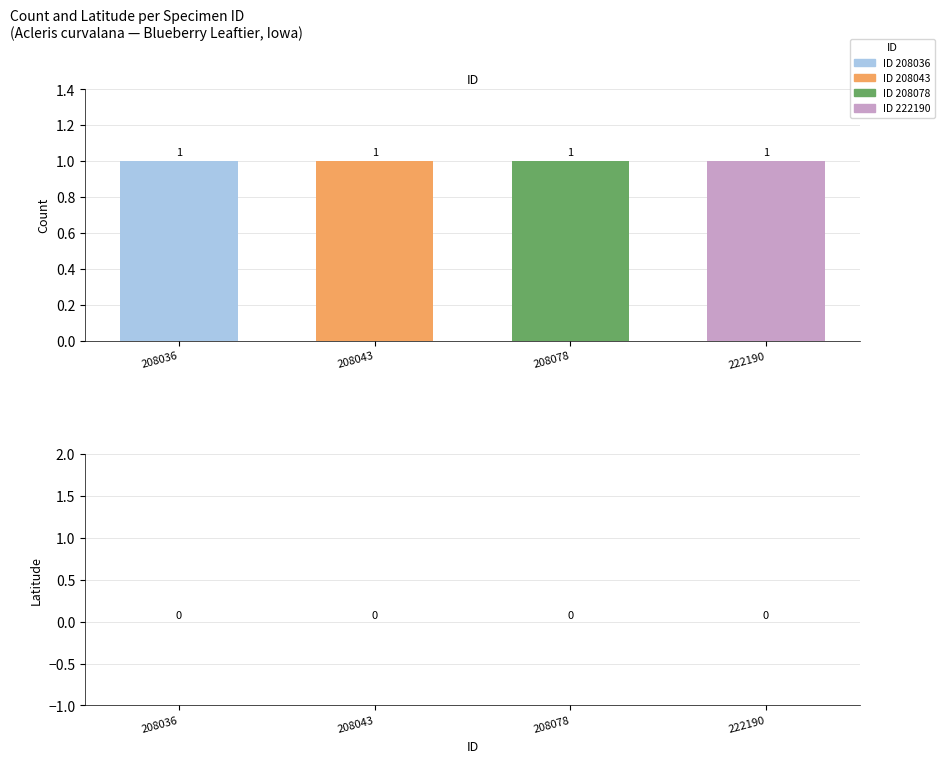

Reading right to left, transcribe all the data shown in this chart.

Count: 1	1	1	1
Latitude: 0	0	0	0